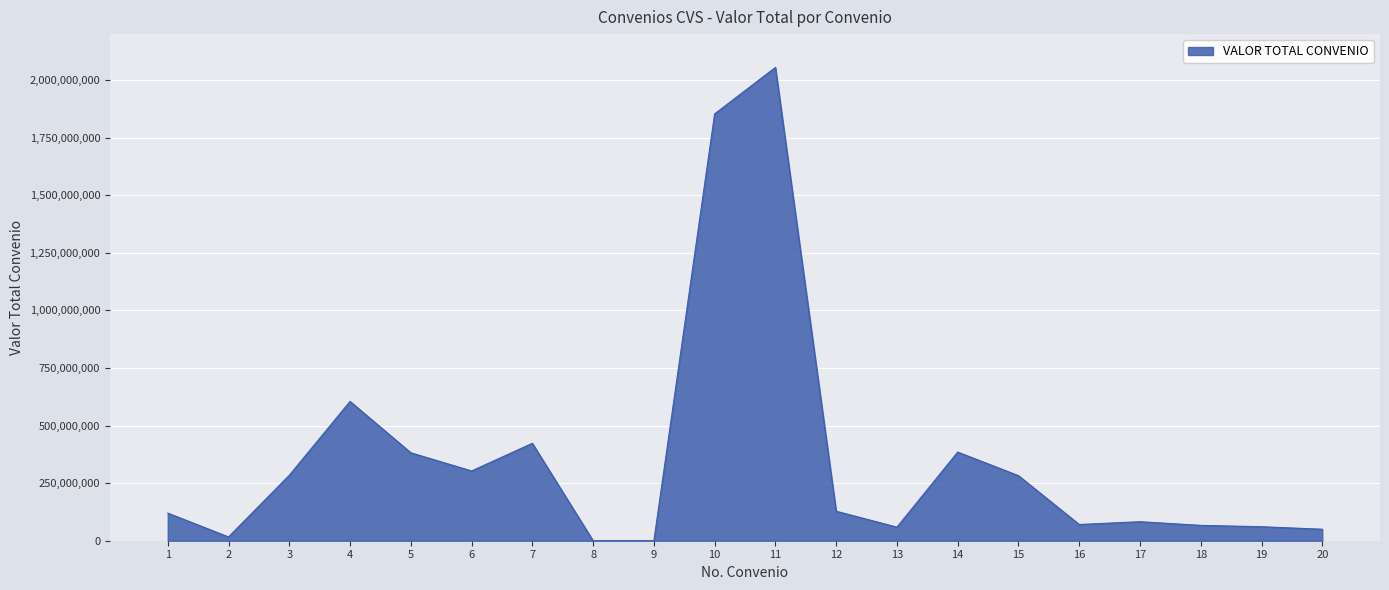

What is the change in value from 11 to 12?

-1927263887